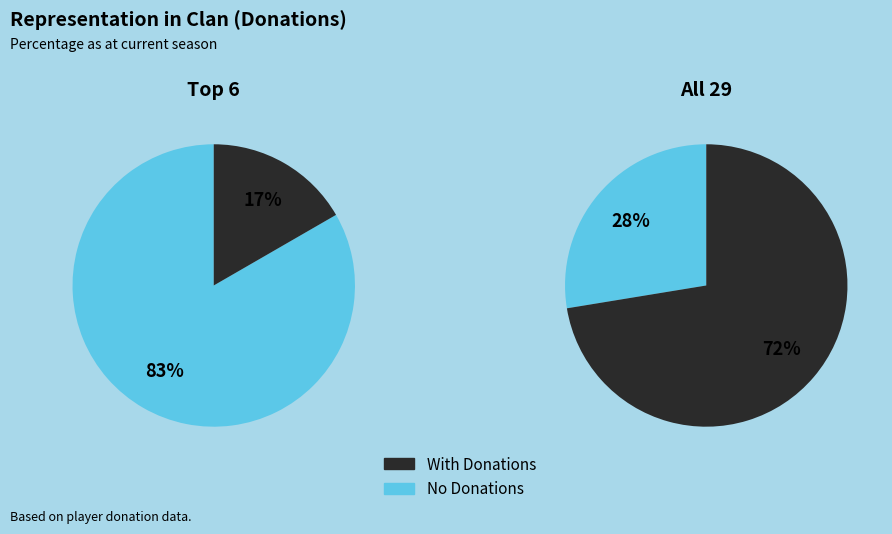

Rank the series at 4 from highest to lowest value.

With Donations, No Donations